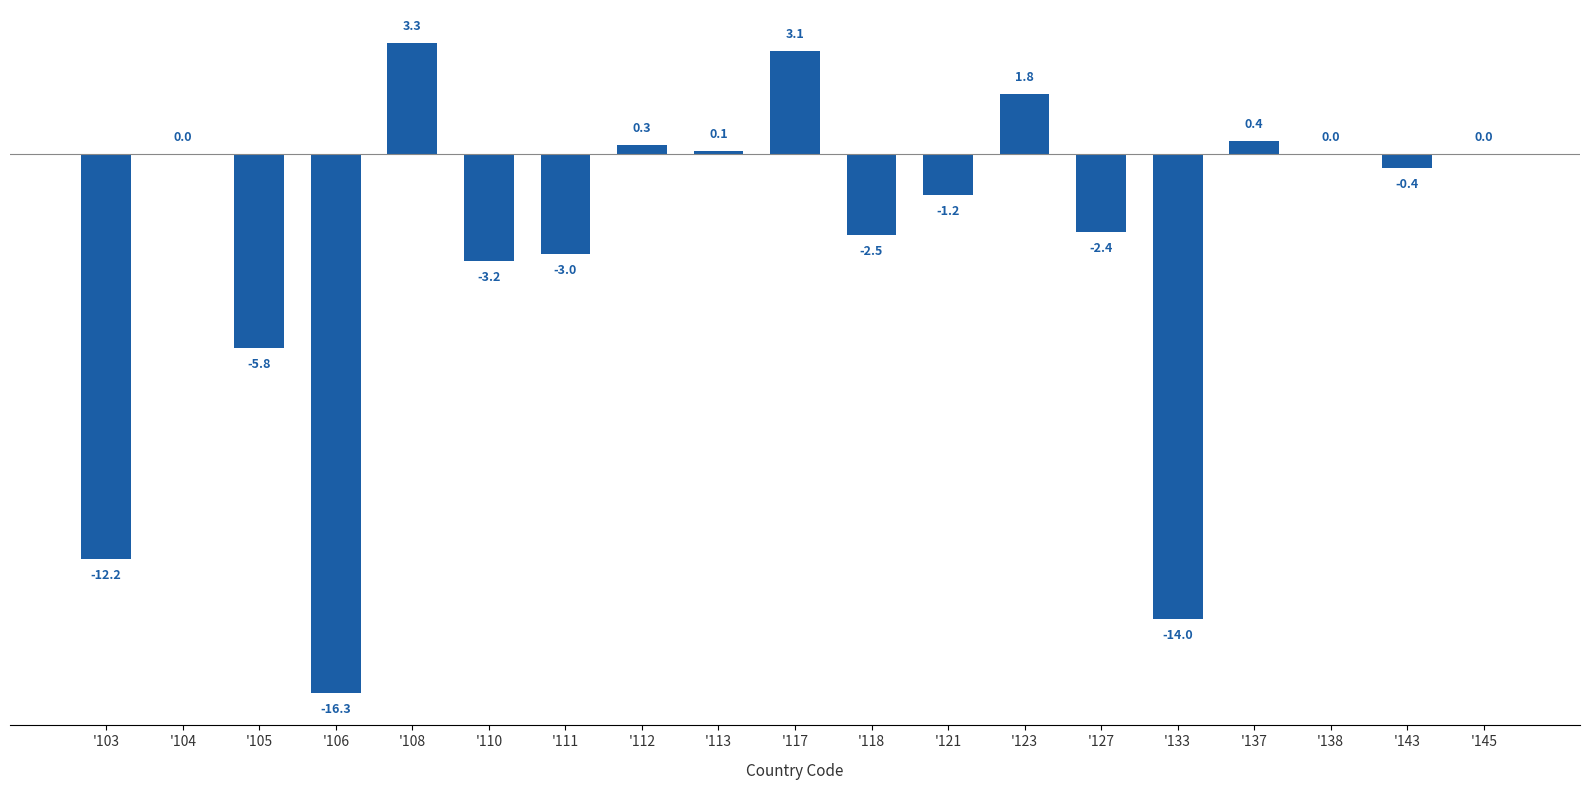

Reading left to right, list all the values displayed in this chart.

-12.2	0.0	-5.8	-16.3	3.3	-3.2	-3.0	0.3	0.1	3.1	-2.5	-1.2	1.8	-2.4	-14.0	0.4	0.0	-0.4	0.0